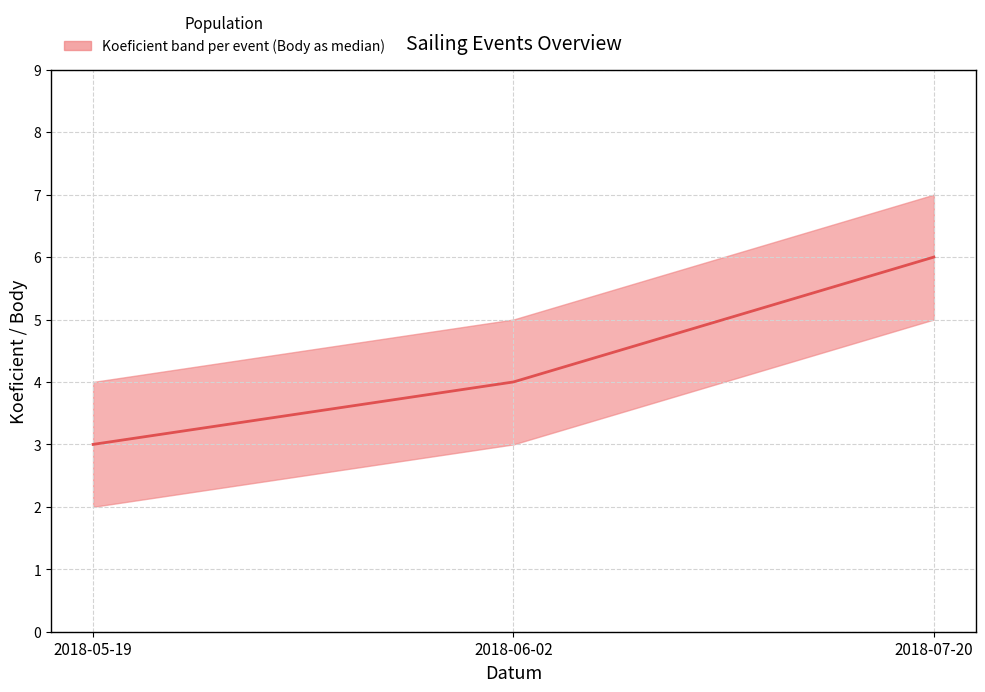

Is it true that the value at 2018-07-20 is 6?

True